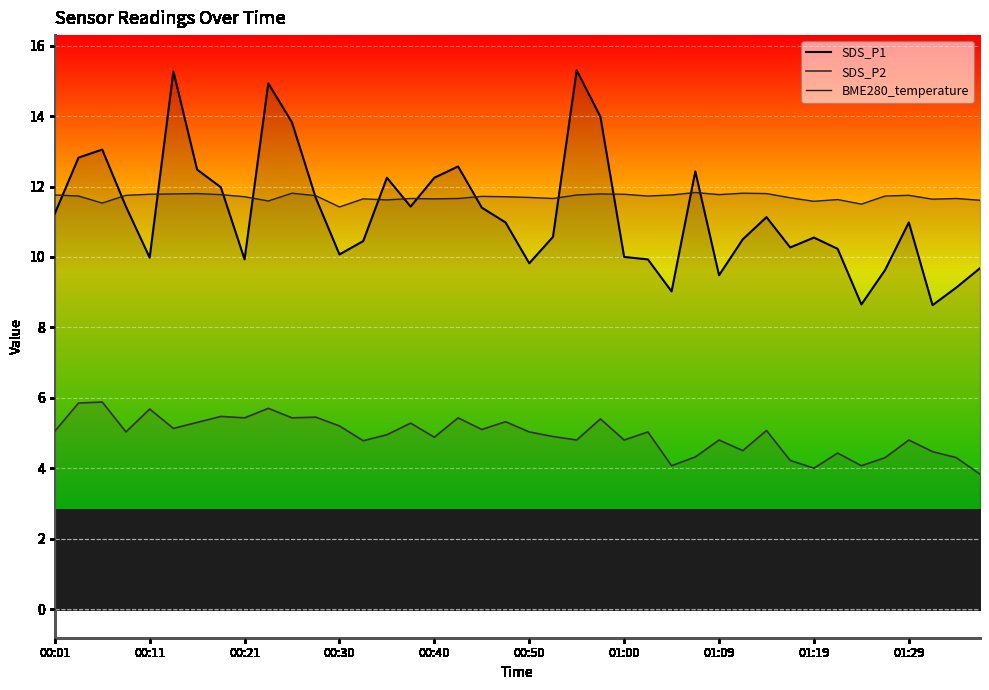

True or false: SDS_P1 has a value of 17.3 at 01:29.

False